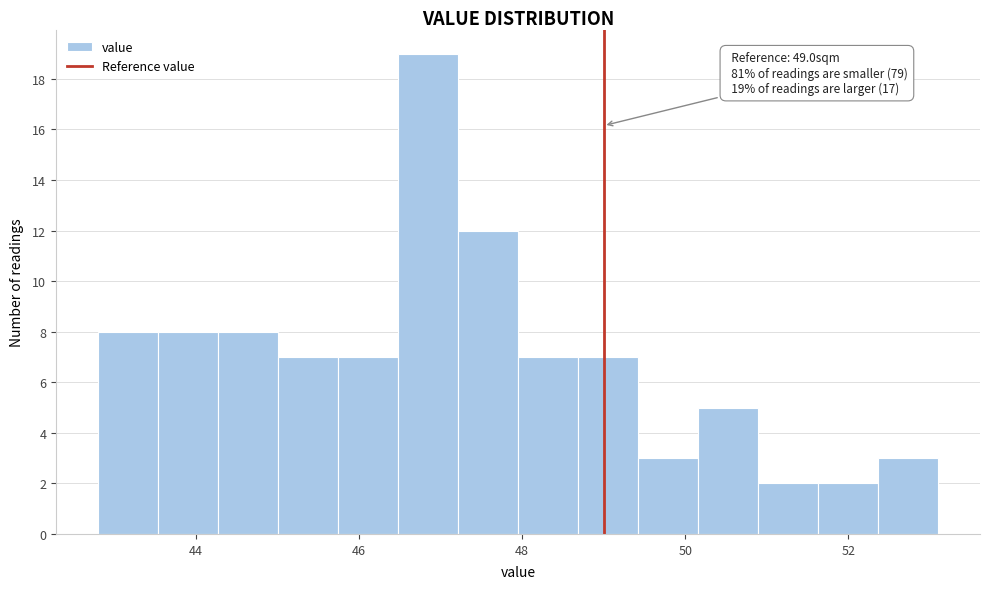

Read against the x-axis, roughly where is the centre of the tallest bar?

46.8